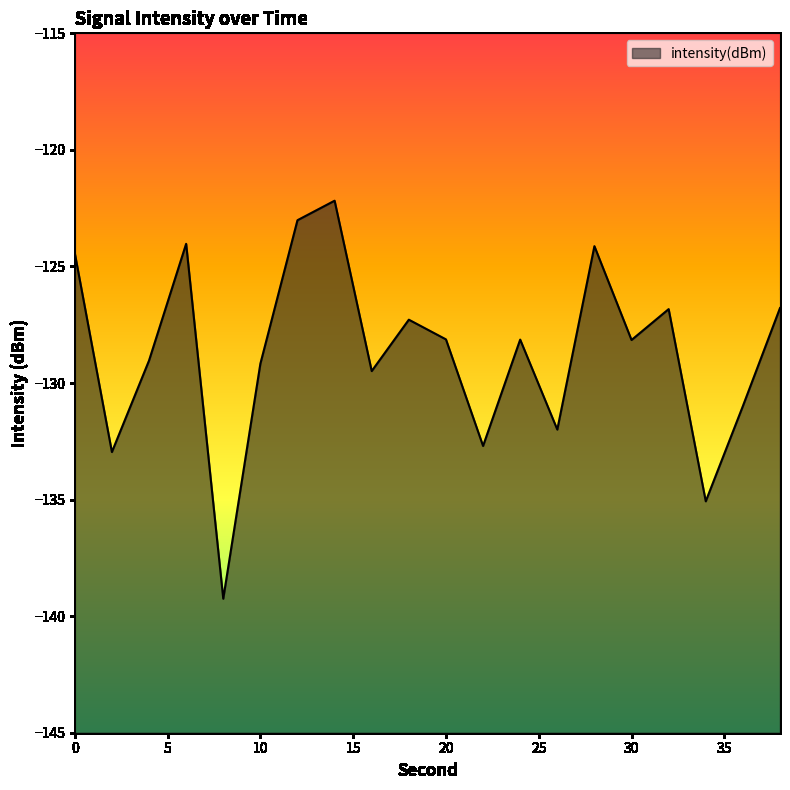

What is the sum of the values at 20 and 18?

-255.4